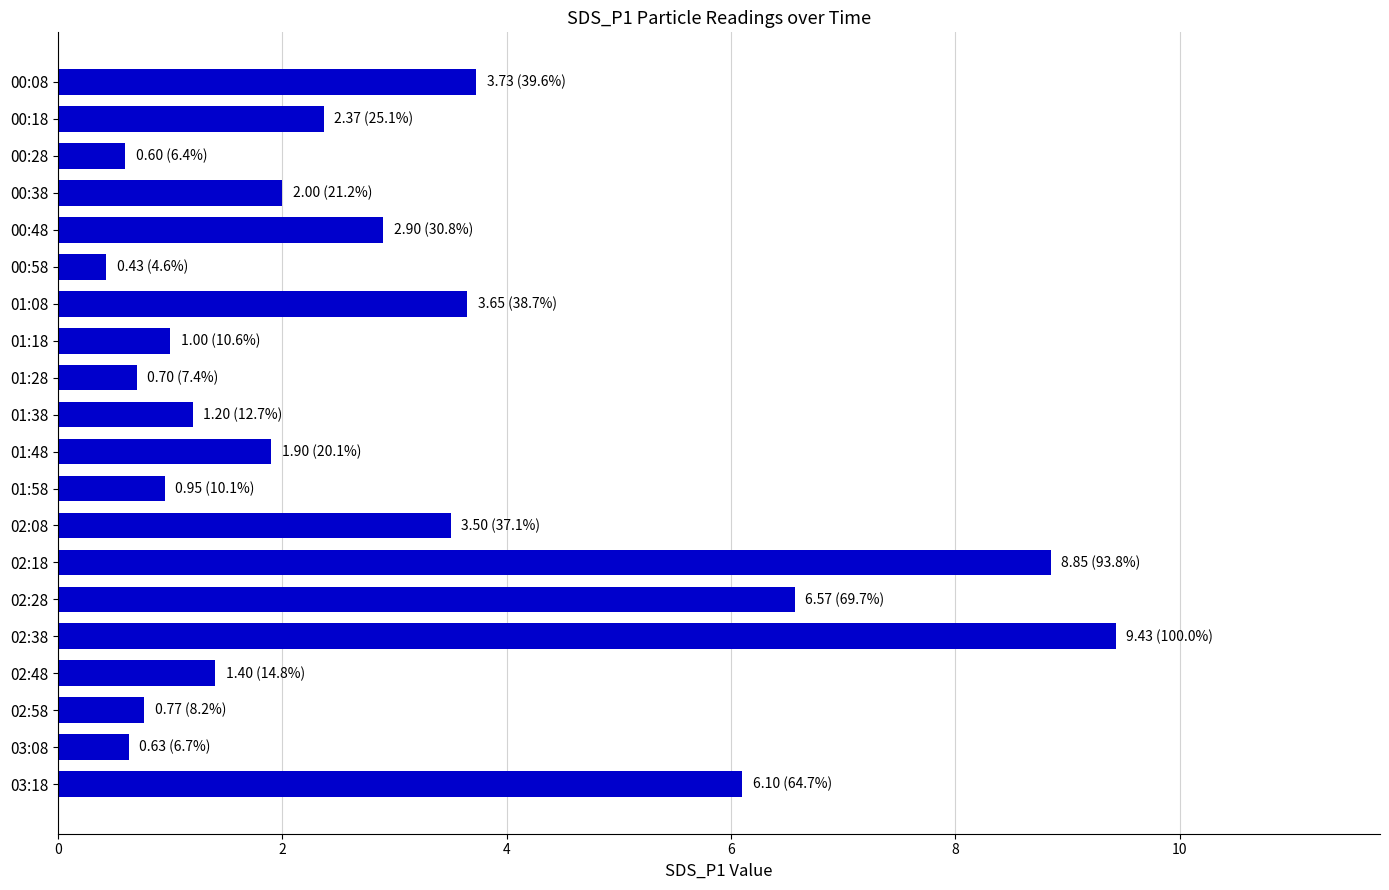

What position from the top is 00:28?

3